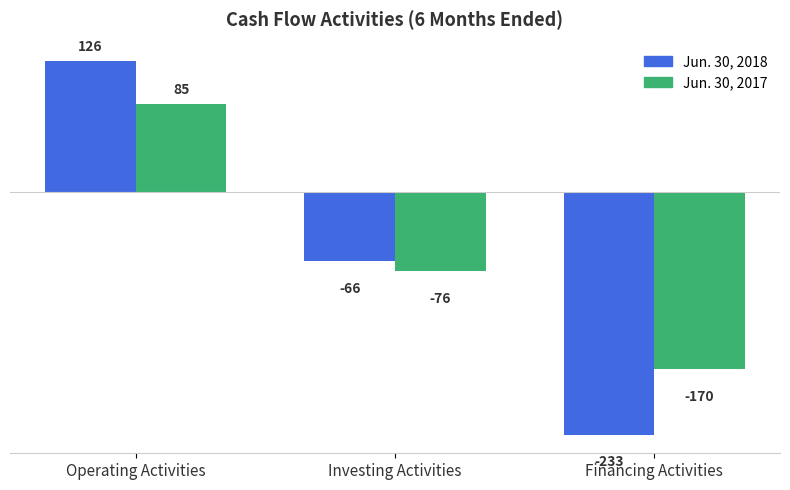

How many bars are there in total?

6